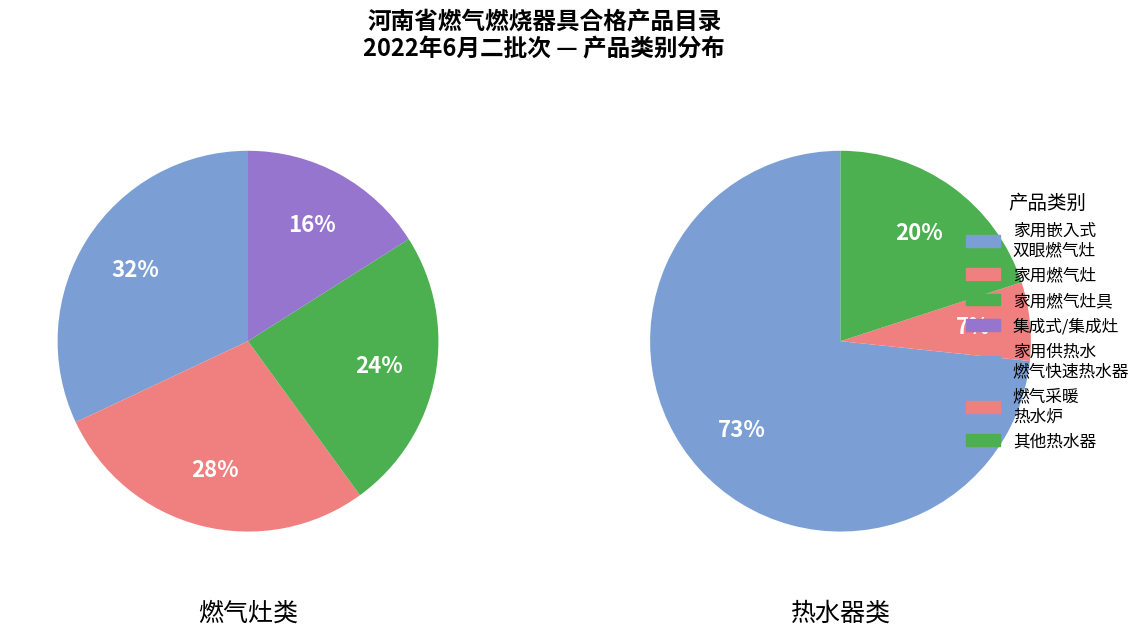

What is the smallest slice in the pie chart?

集成灶